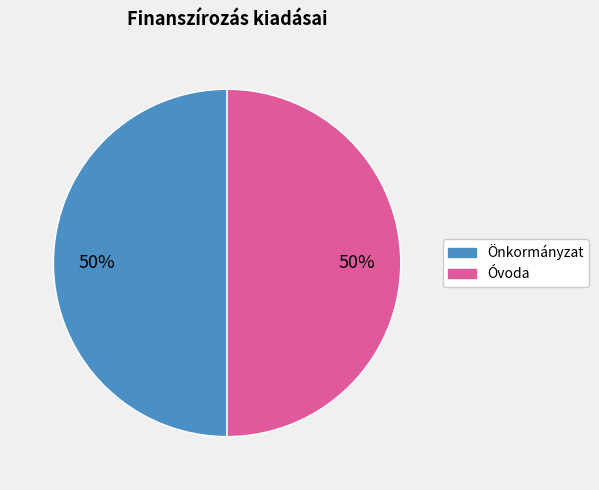

To the nearest percent, what is the average slice percentage?

50%